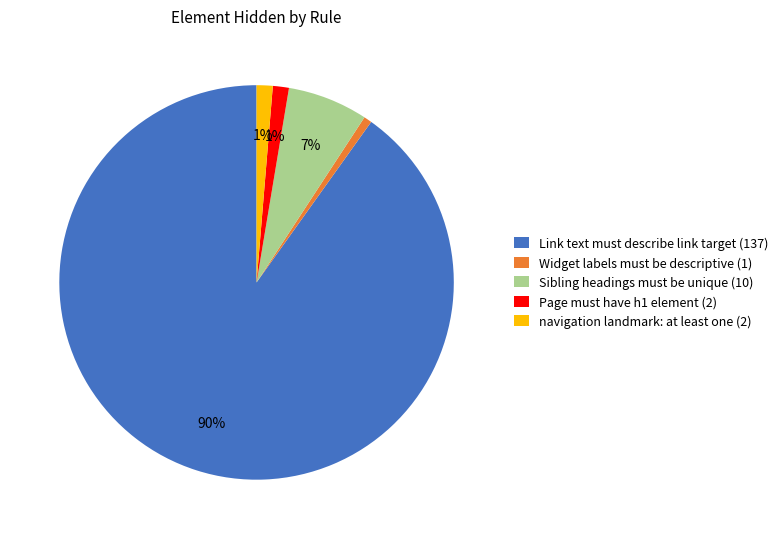

How many slices are in this pie chart?

5